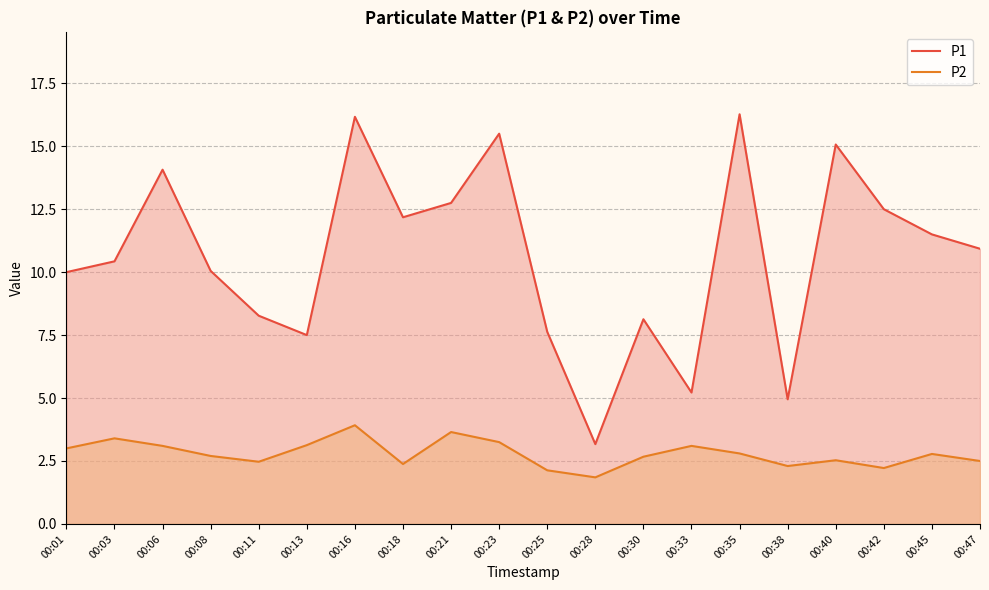

List the series in order of their overall mean, lowest first.

P2, P1